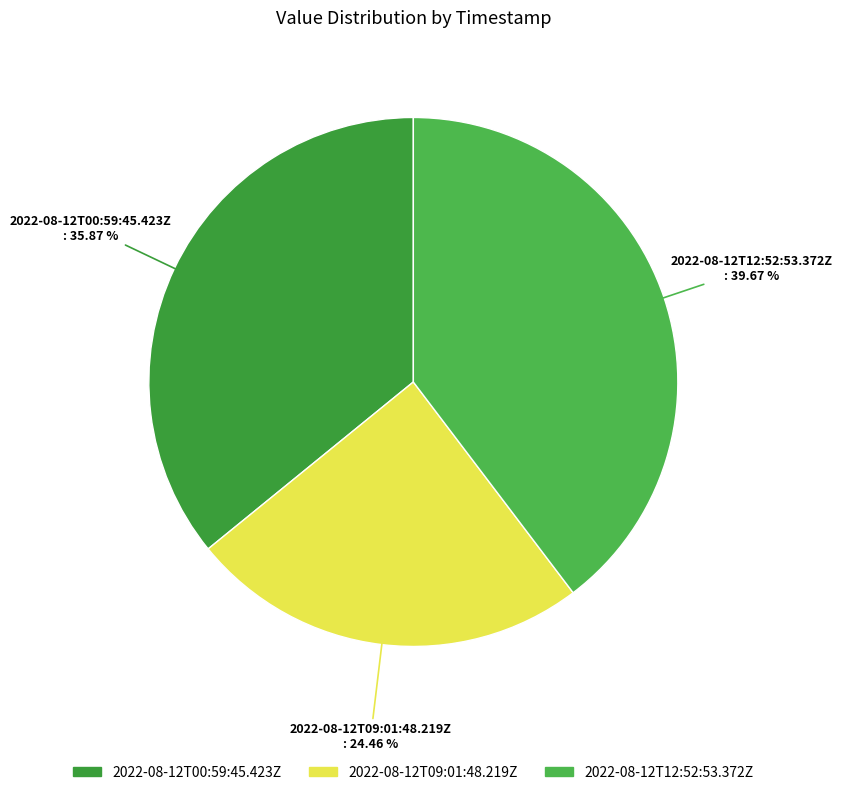

How many segments does this pie chart have?

3